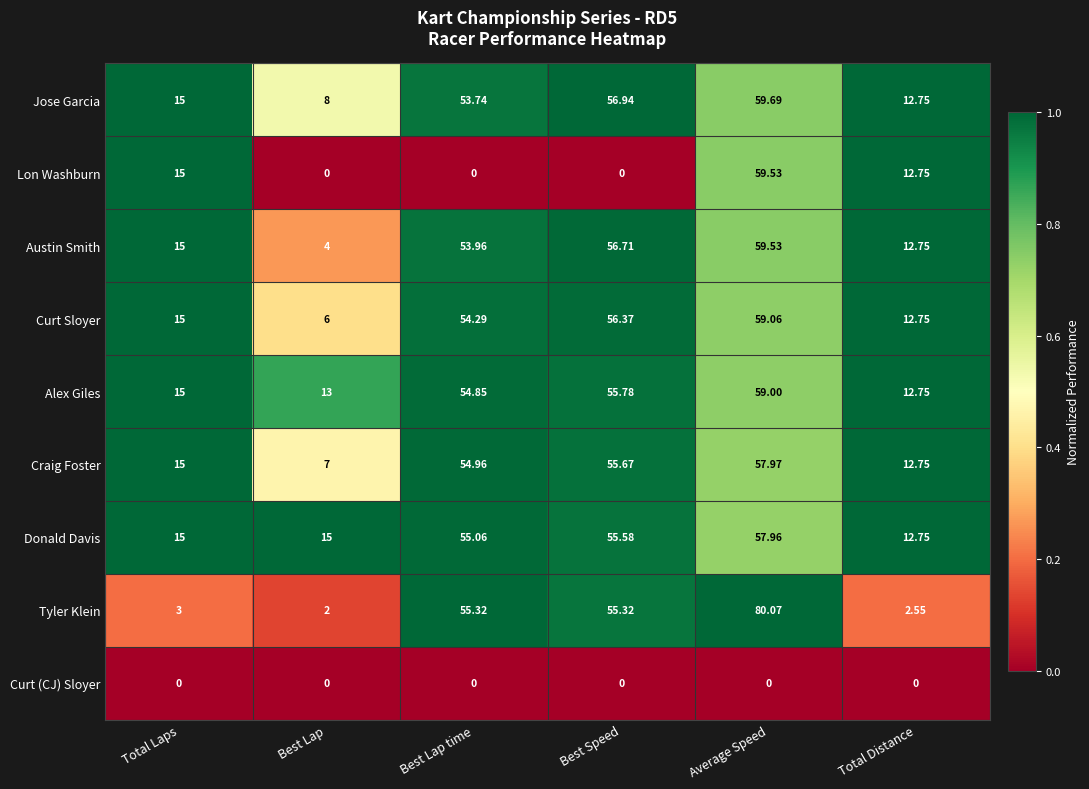

Where is Alex Giles nearest to the value 35?

Best Lap time